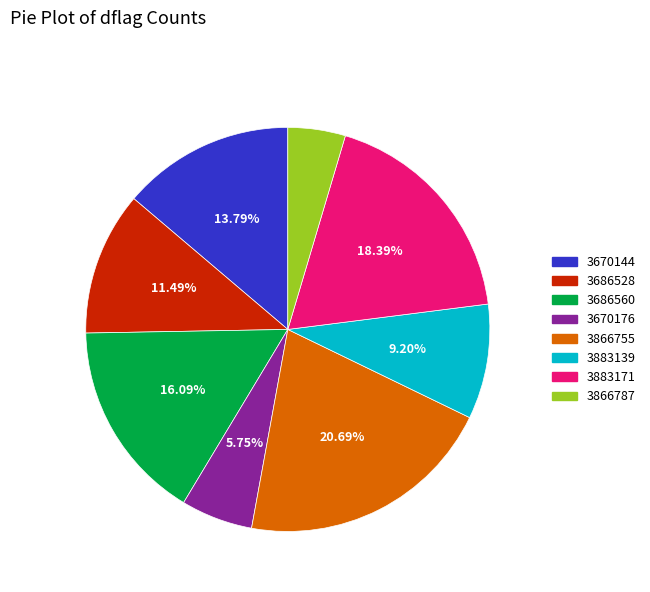

True or false: 3686528 accounts for 18% of the total.

False